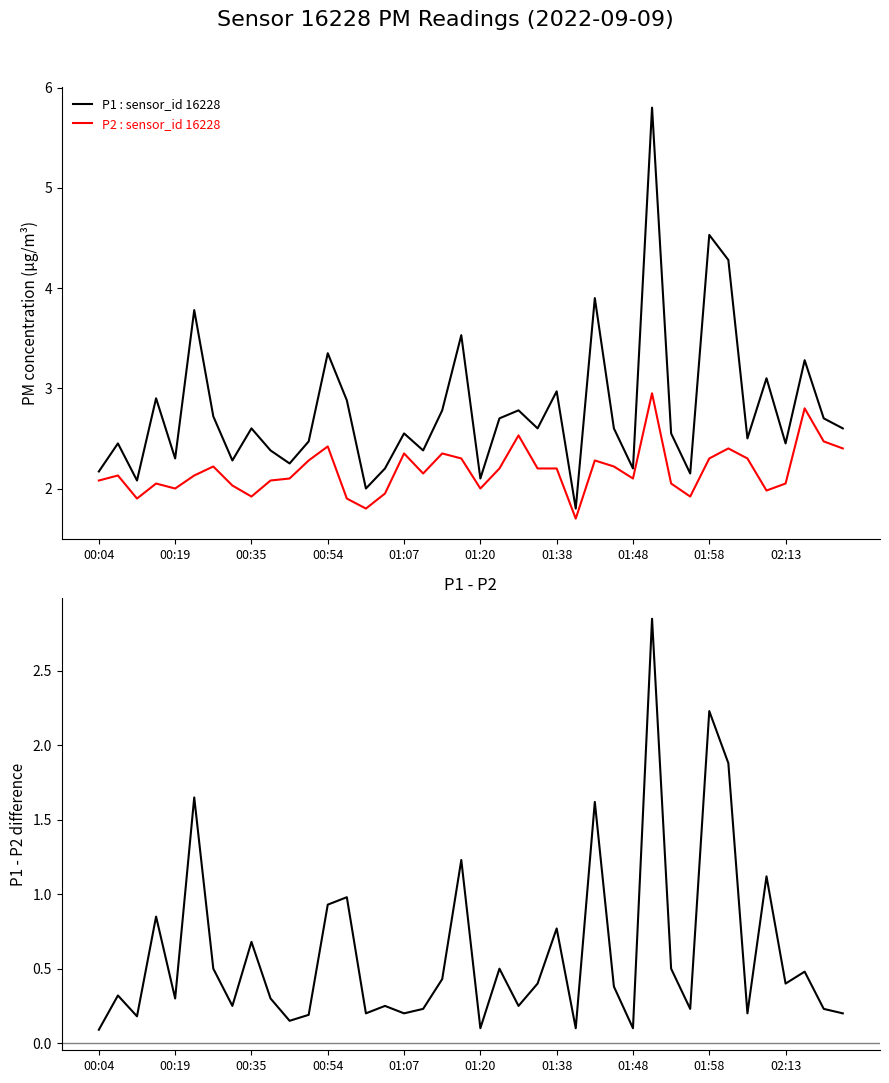

How many values in the P2 : sensor_id 16228 series exceed 2?

30